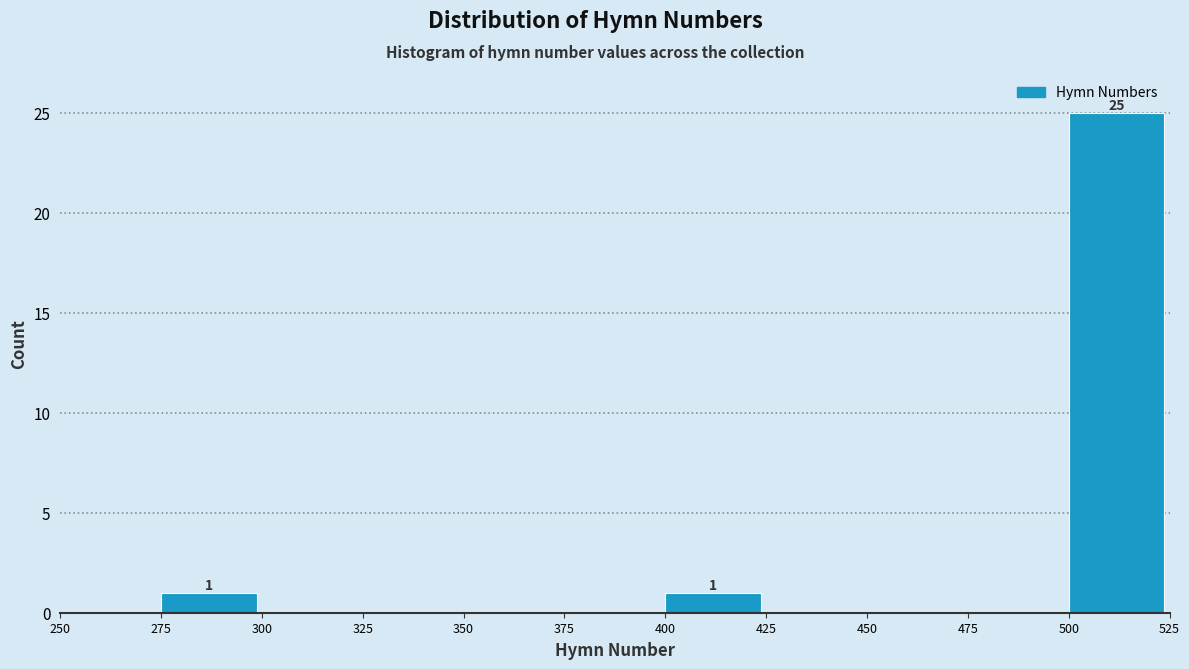

Which range on the x-axis has the tallest bar?

500 to 525